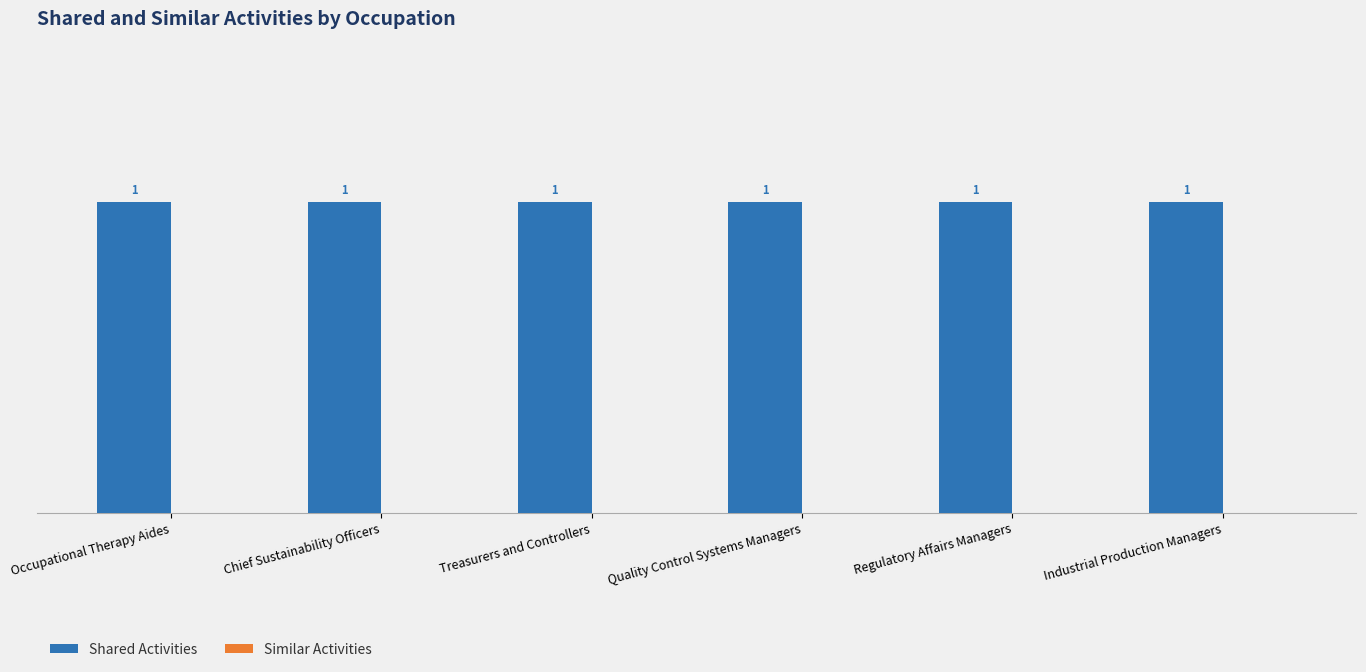

Rank the series by their maximum value, from highest to lowest.

Shared Activities, Similar Activities